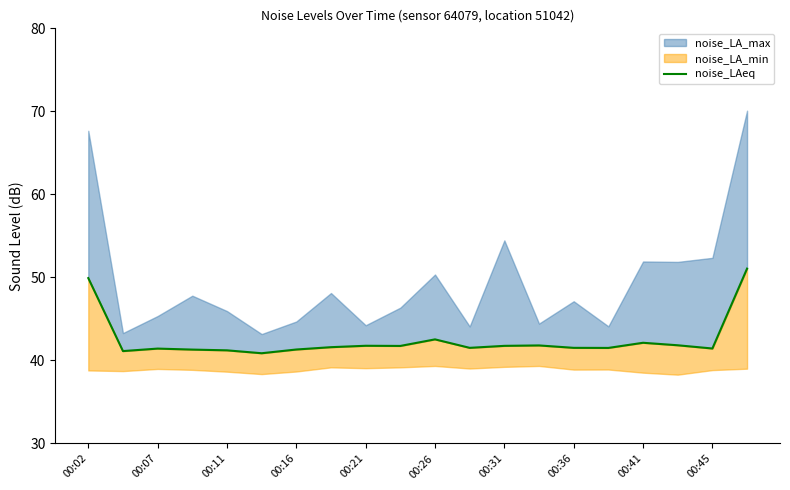

Count the number of categories in the chart.

20